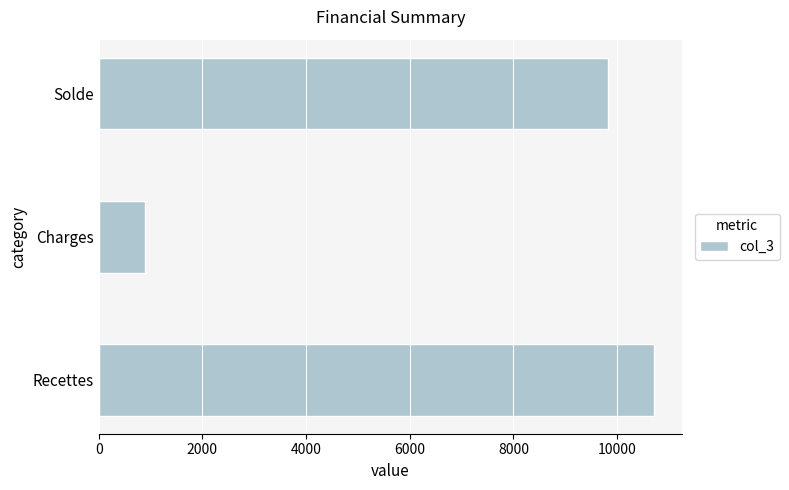

What is the greatest value displayed?

10716.0